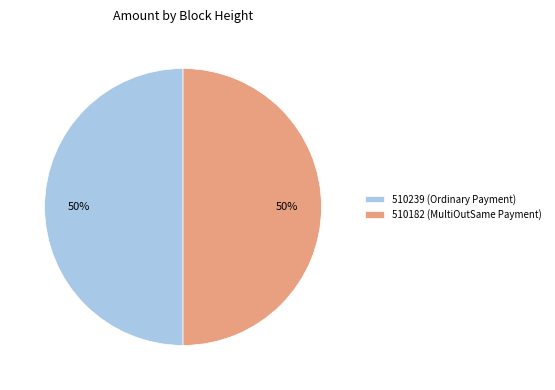

Approximately how many times larger is the value at 510182 (MultiOutSame Payment) compared to 510239 (Ordinary Payment)?

1.0